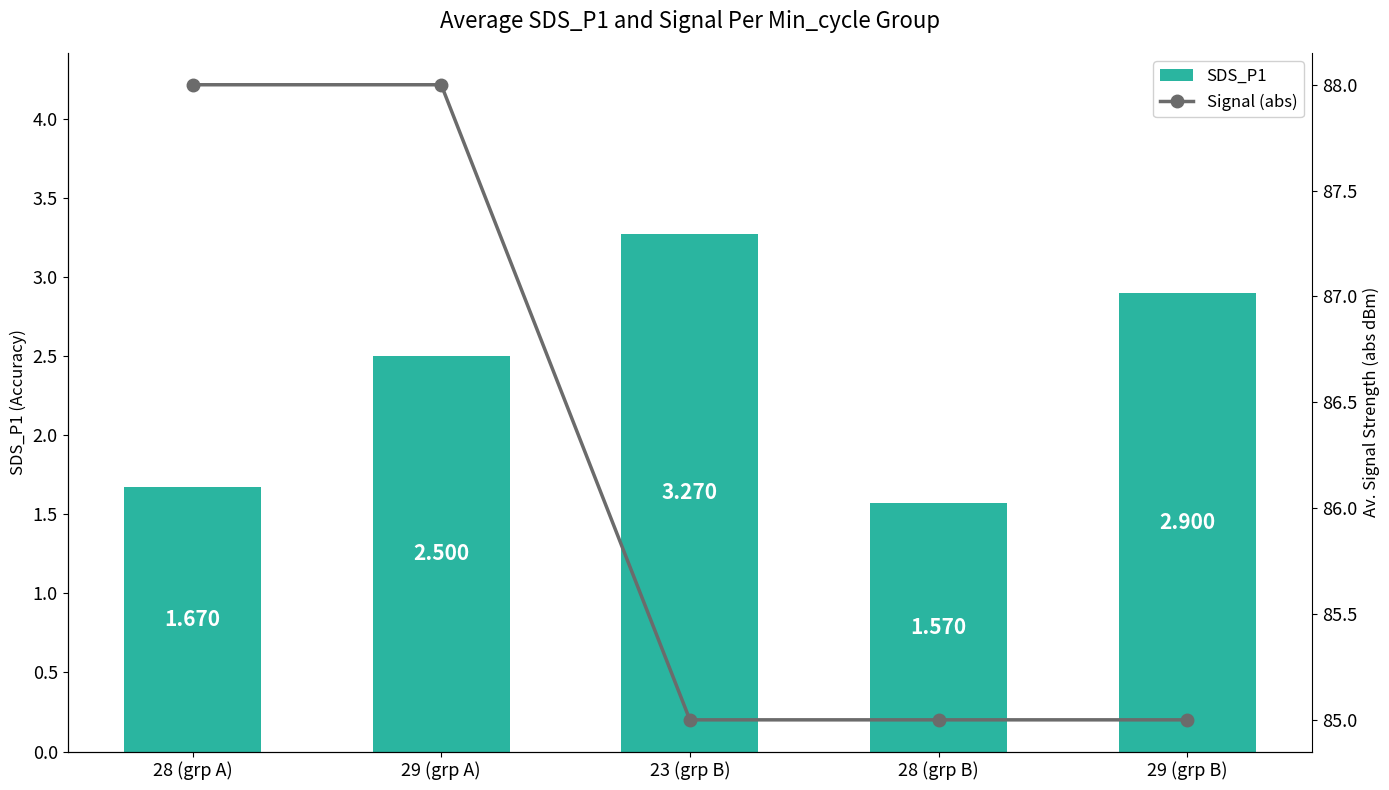

Which series changed the most between 28 (grp B) and 29 (grp B)?

SDS_P1